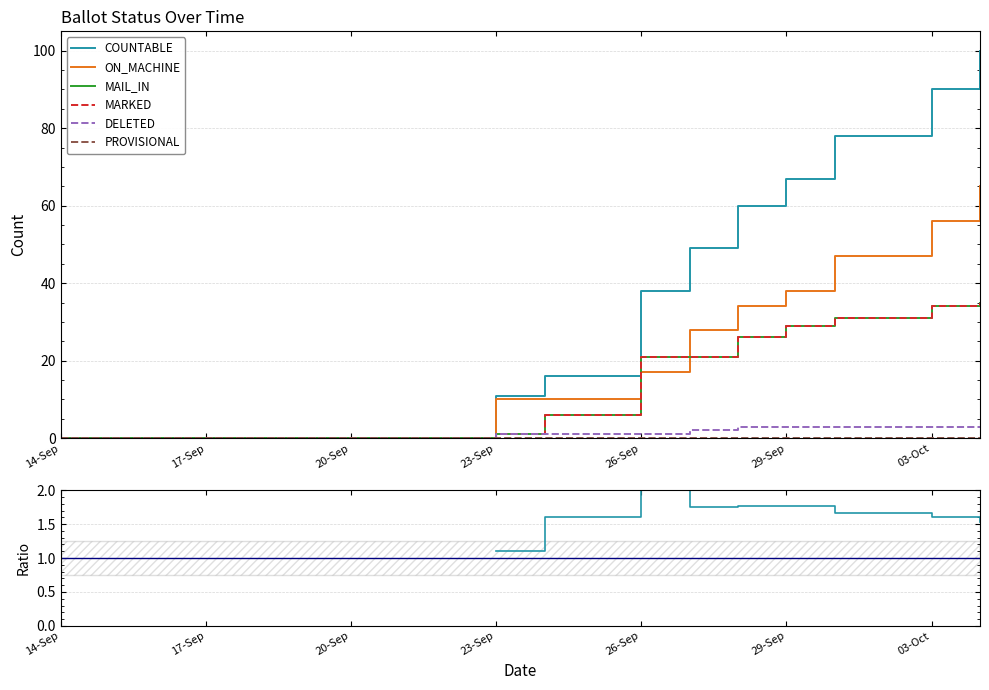

What is the total value across all series at 30-Sep?

190